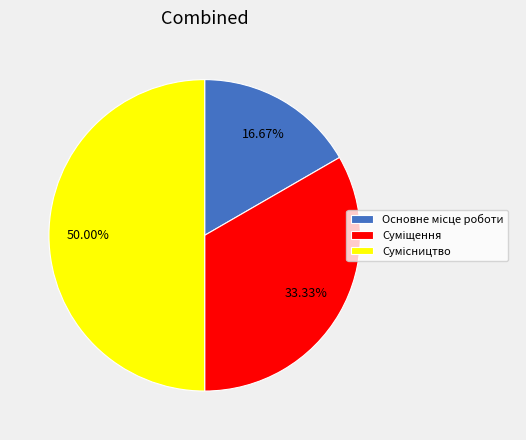

Which category has the biggest portion of the pie?

Сумісництво